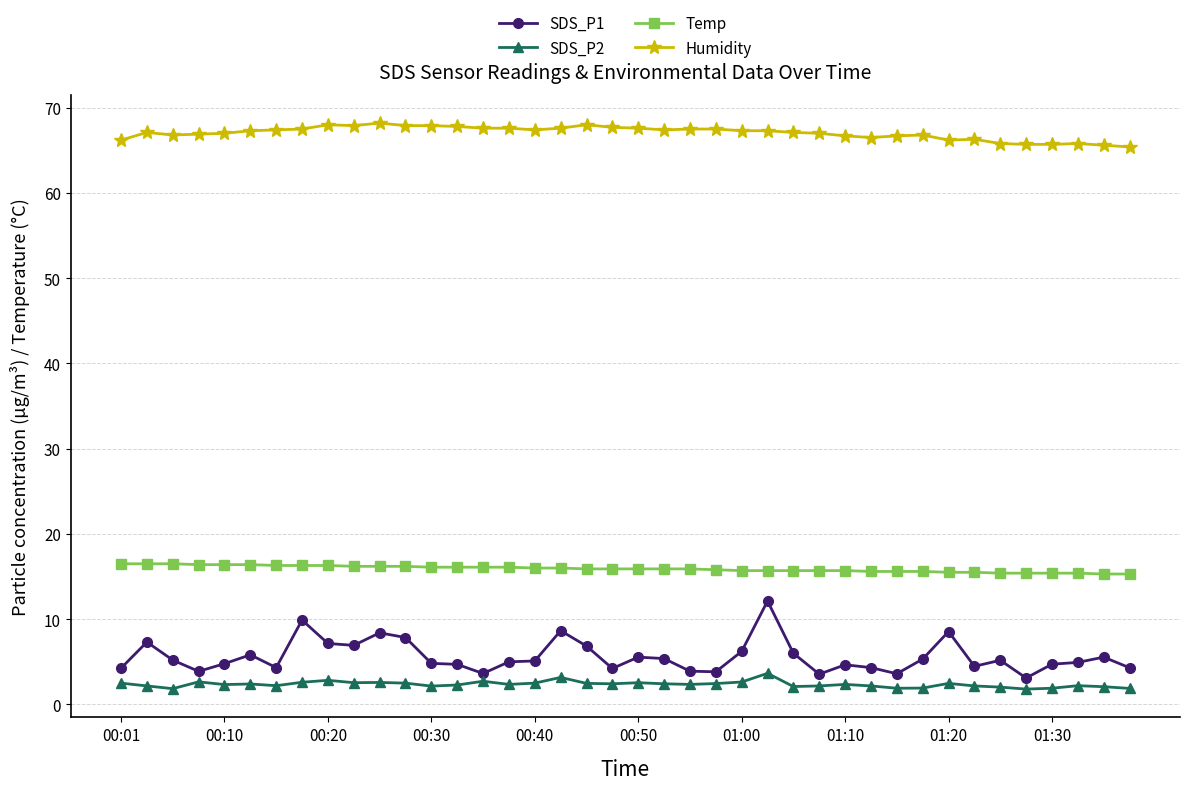

Which series has the largest range (max minus min)?

SDS_P1